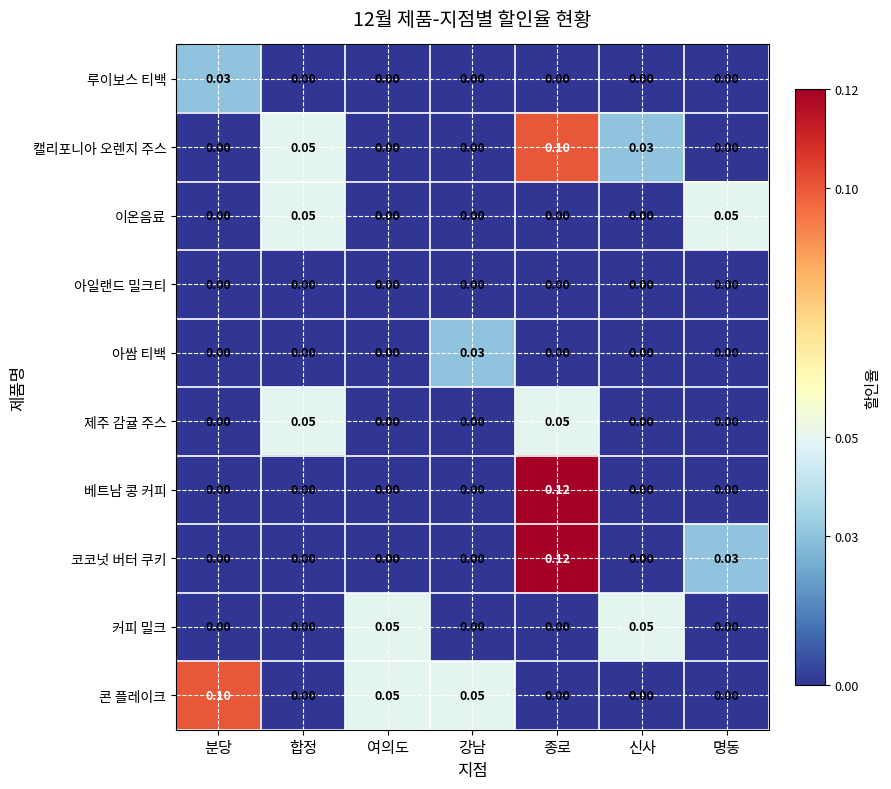

Which series has the largest total across all categories?

콘 플레이크